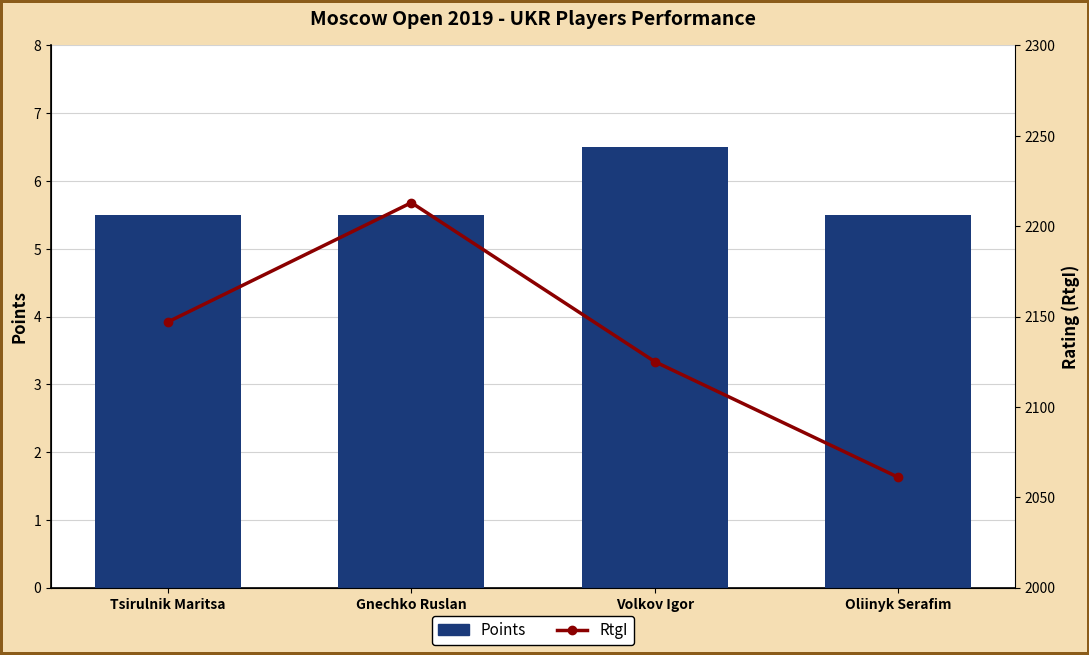

How many Points values are between 5 and 6?

3